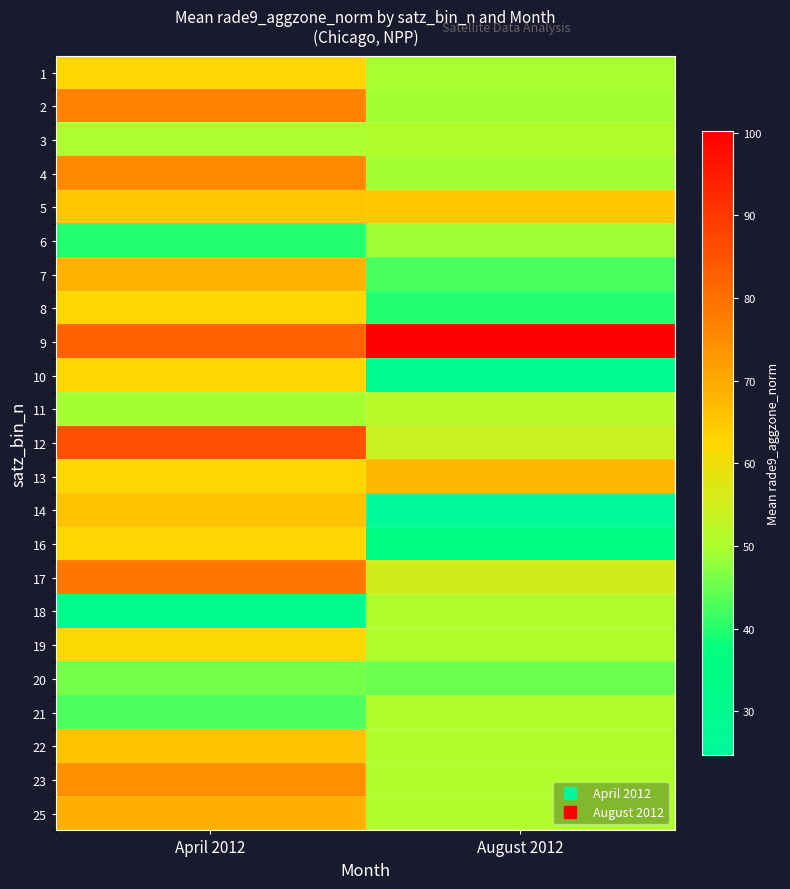

At how many categories does at least one series exceed 77?

2